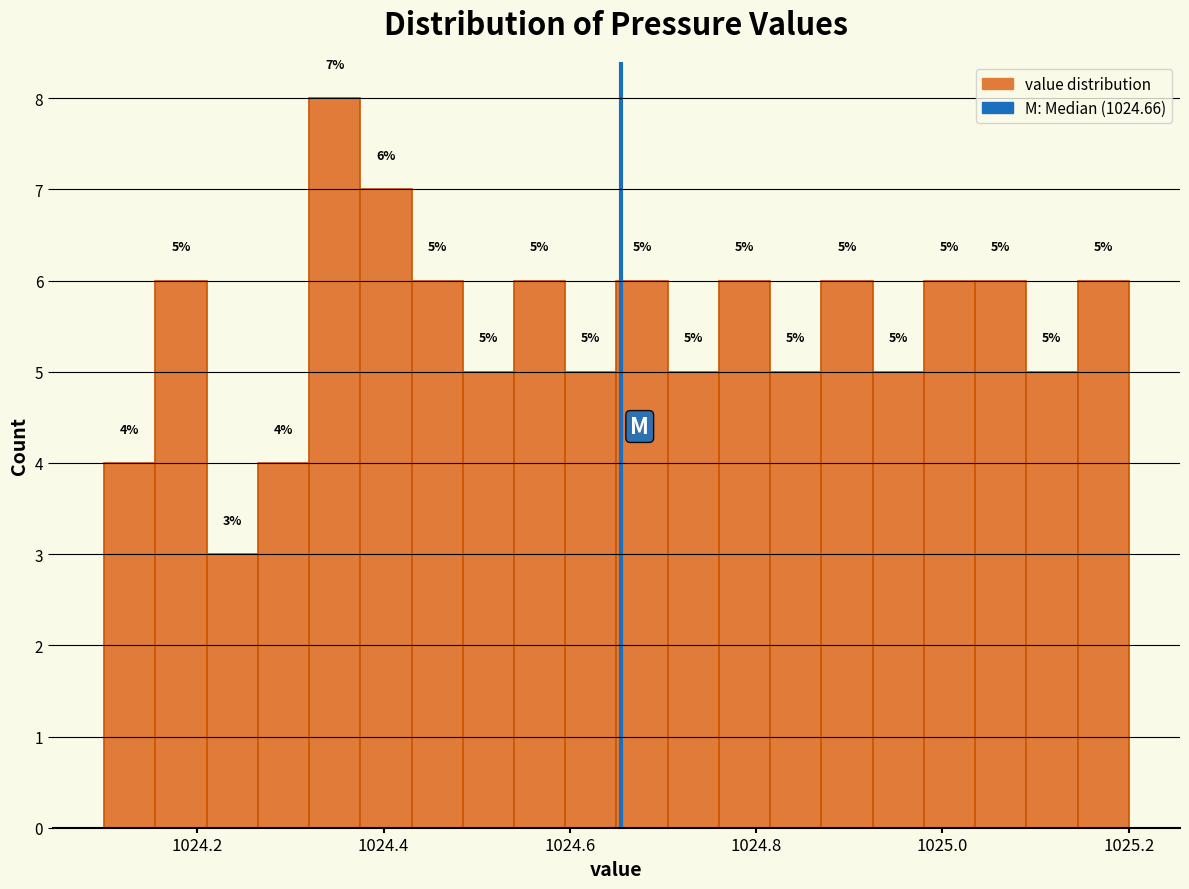

Around what value on the x-axis is the tallest bar? Give the approximate position of its centre, as read against the axis.

1024.34